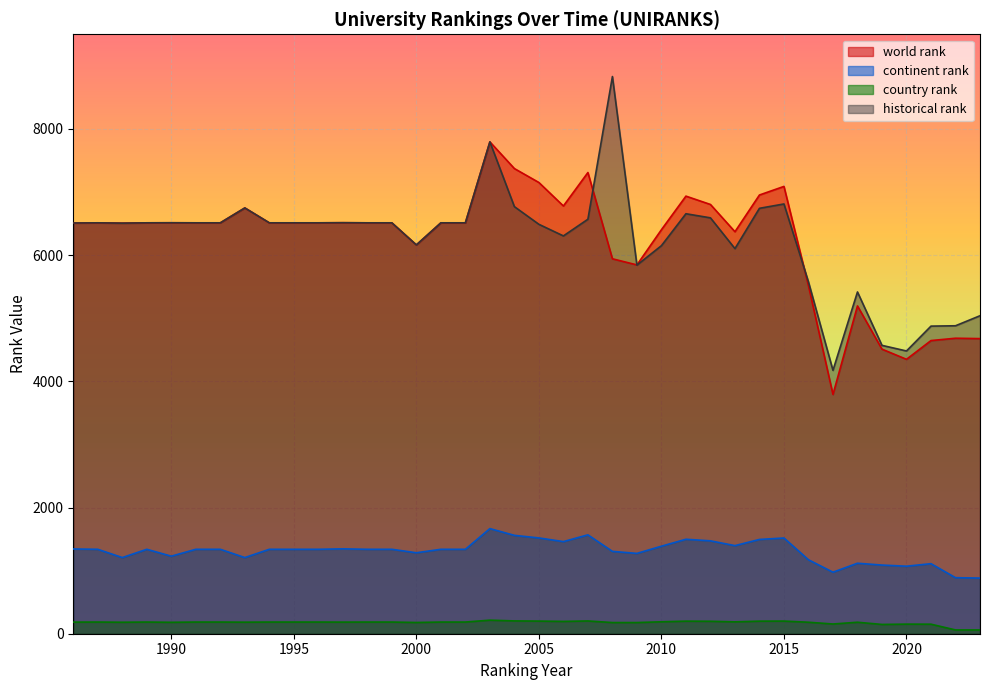

True or false: country rank and world rank cross at least once.

False